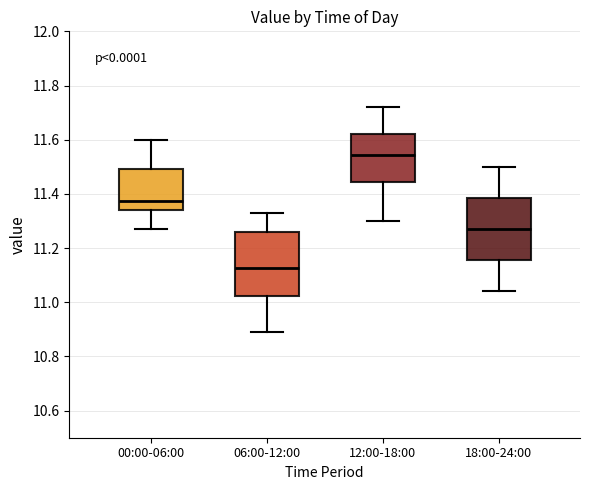

Where does the median line of the box for 12:00-18:00 sit on the y-axis? The values are not printed on the chart, so give them approximately, as read against the axis.

11.54